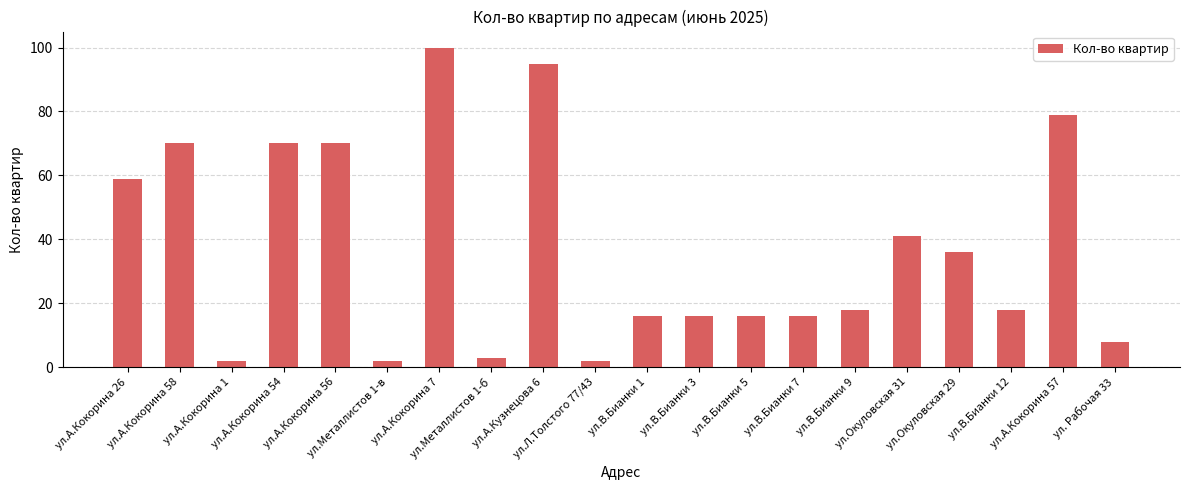

What is the greatest value displayed?

100